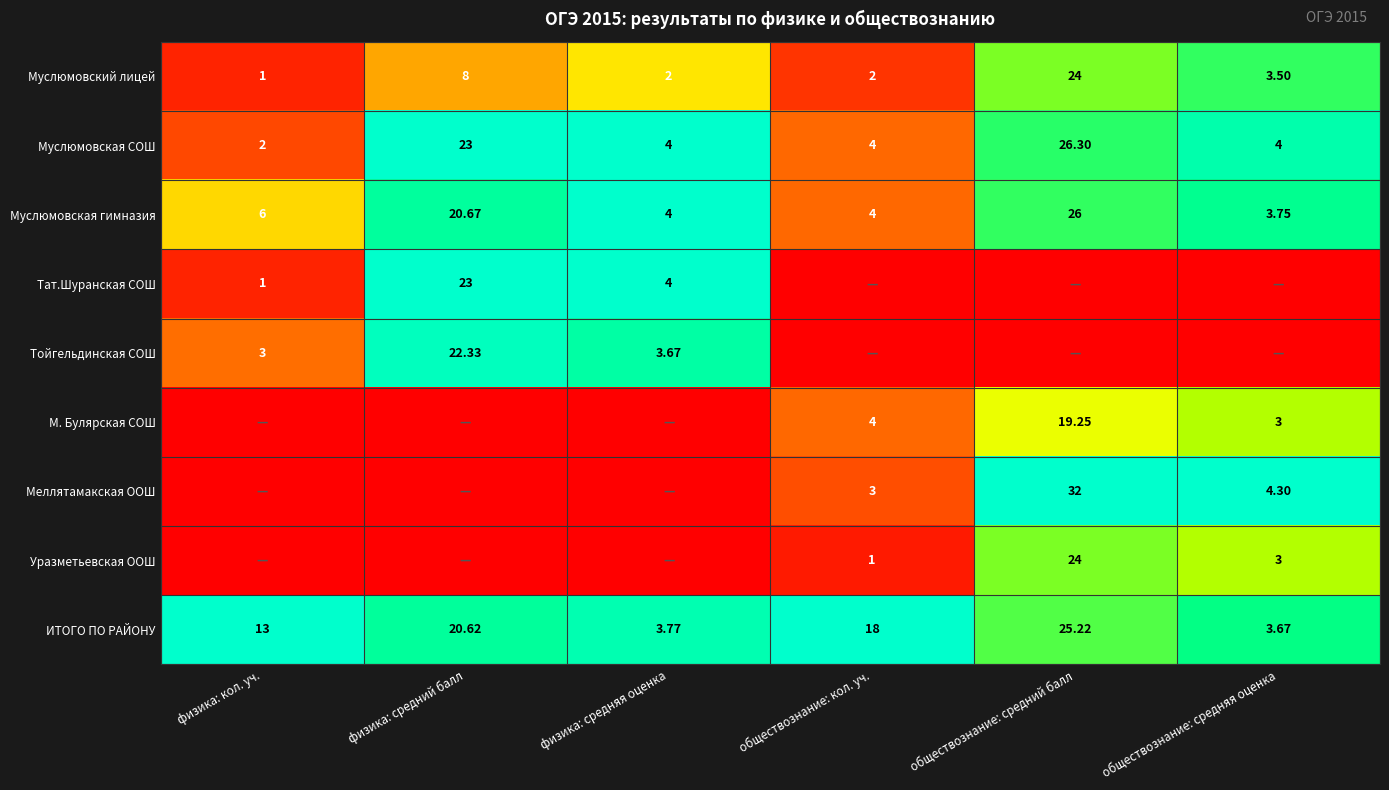

Is the value of Уразметьевская ООШ at обществознание: кол. уч. greater than the value of Тойгельдинская СОШ at физика: средняя оценка?

No